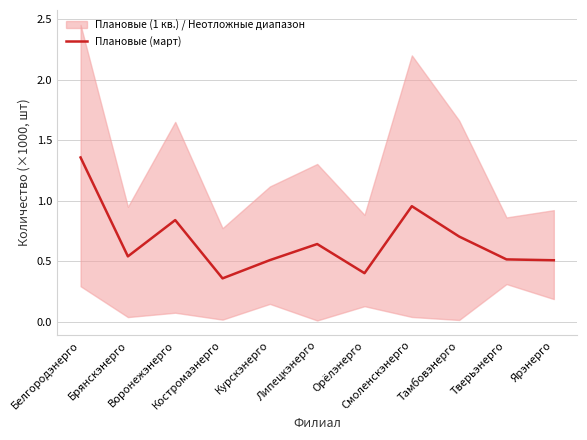

What is the label of the 11th point from the right?

Белгородэнерго